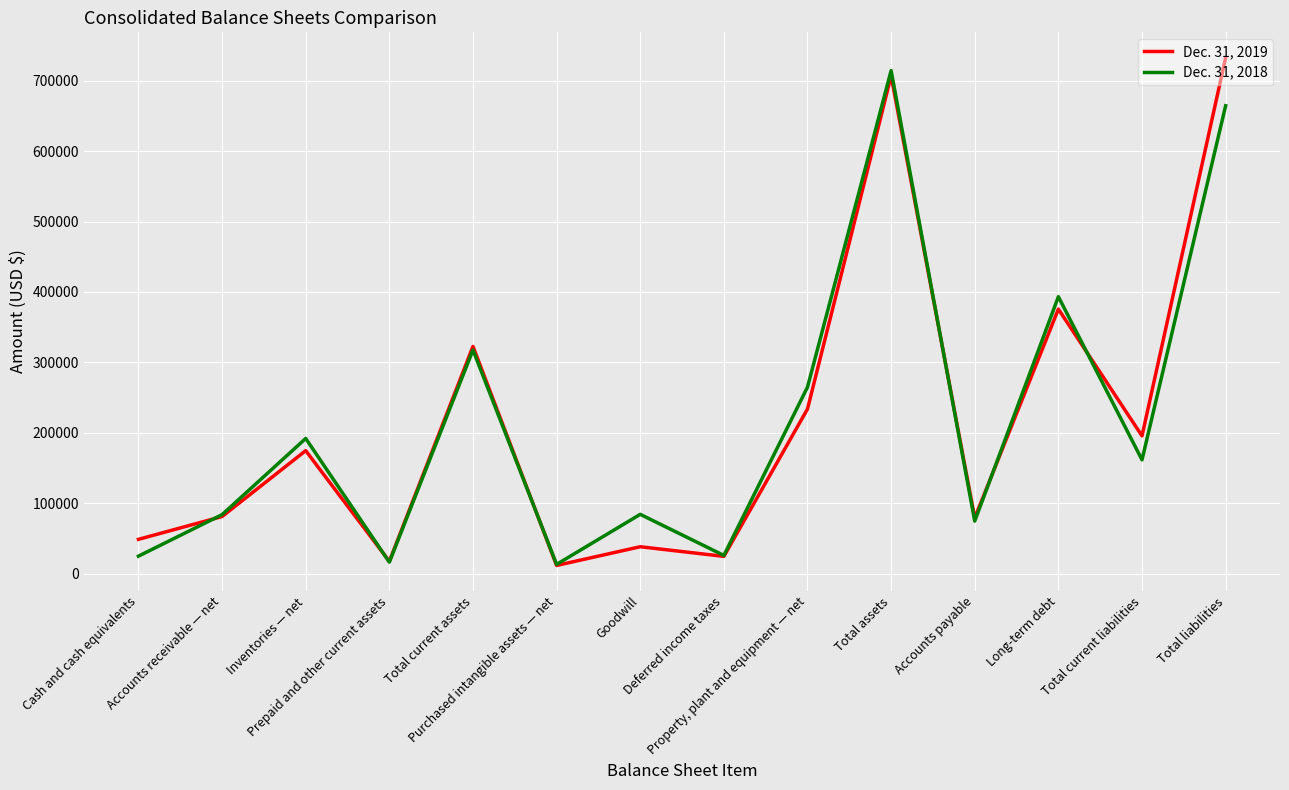

Between Accounts receivable — net and Long-term debt, which series saw the biggest shift?

Dec. 31, 2018